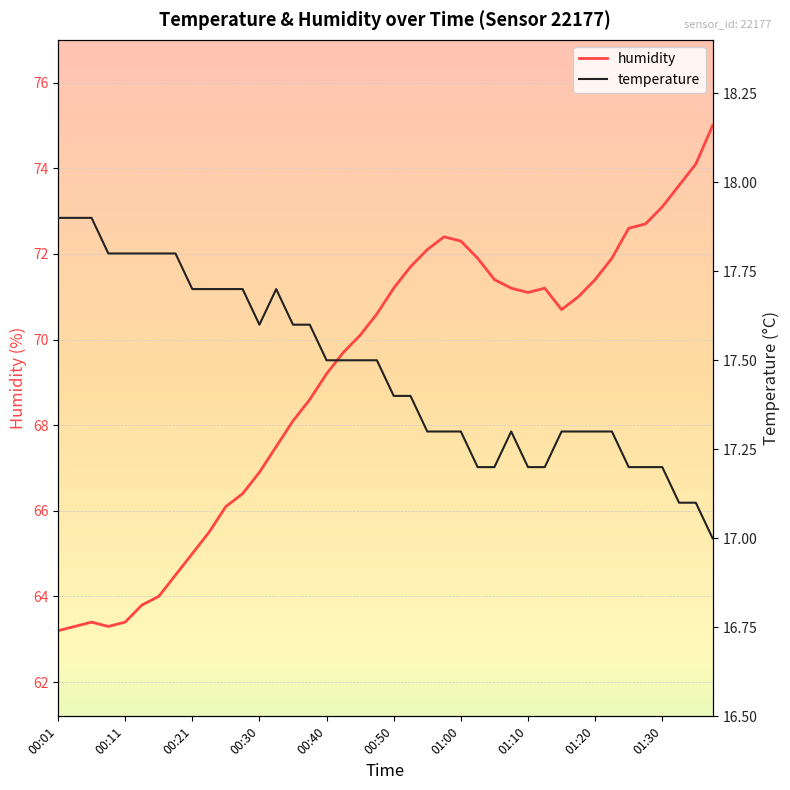

In temperature, how many points are lower than both neighbors (excluding endpoints)?

1